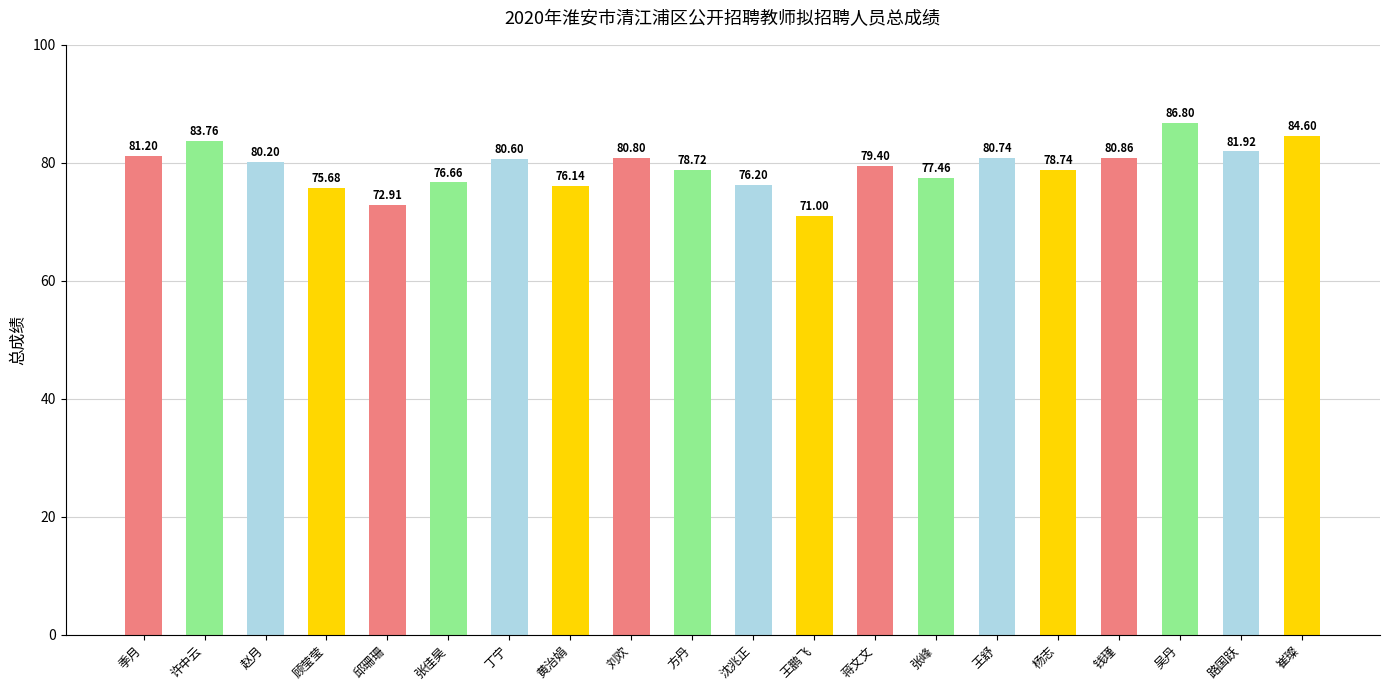

Reading left to right, what are all the values shown in this chart?

81.2	83.8	80.2	75.7	72.9	76.7	80.6	76.1	80.8	78.7	76.2	71.0	79.4	77.5	80.7	78.7	80.9	86.8	81.9	84.6